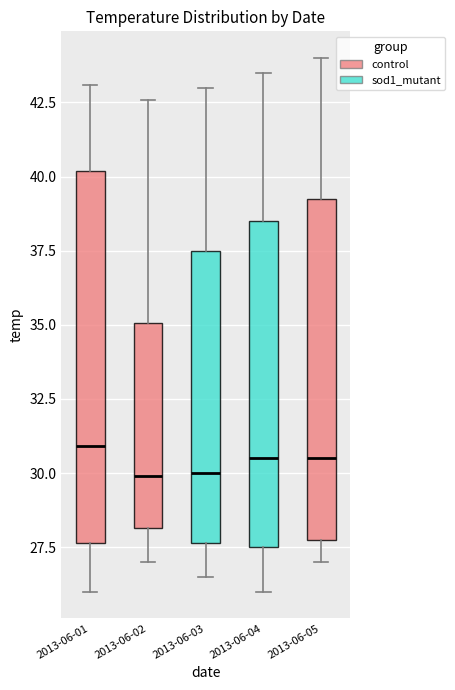

Comparing the boxes themselves (not the whiskers), which one is the tallest?

2013-06-01